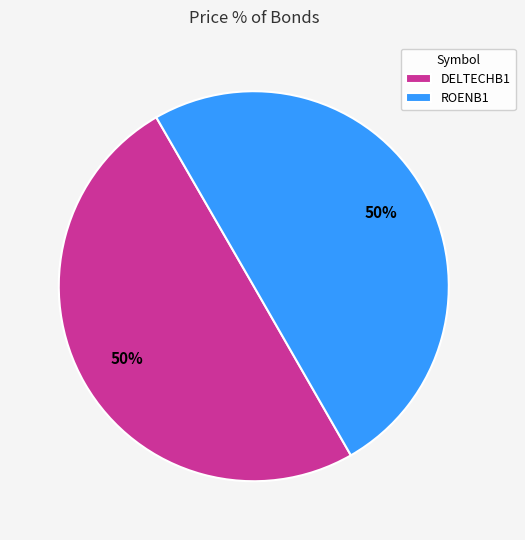

Is the sum of ROENB1 and DELTECHB1 greater than half?

Yes